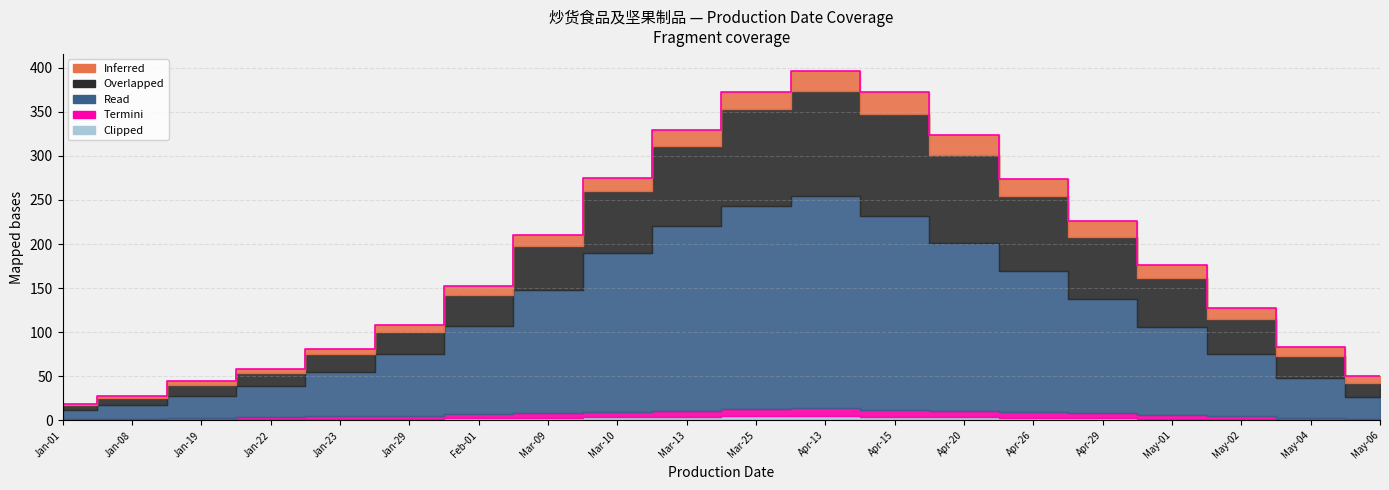

The value of Clipped at 2021-05 is 3. True or false?

False